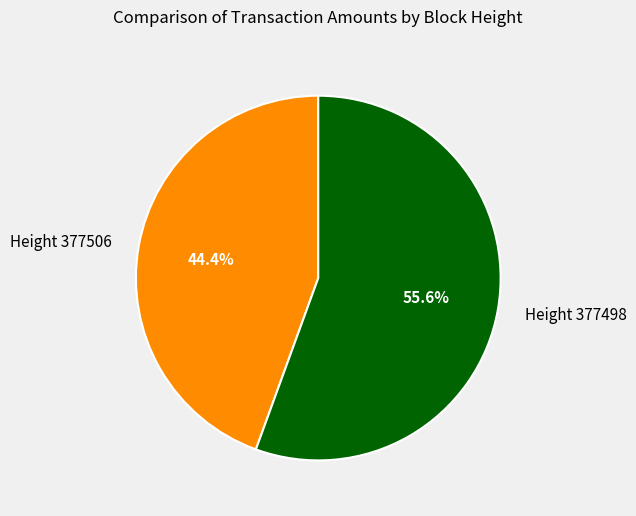

Which has a higher value, Height 377506 or Height 377498?

Height 377498